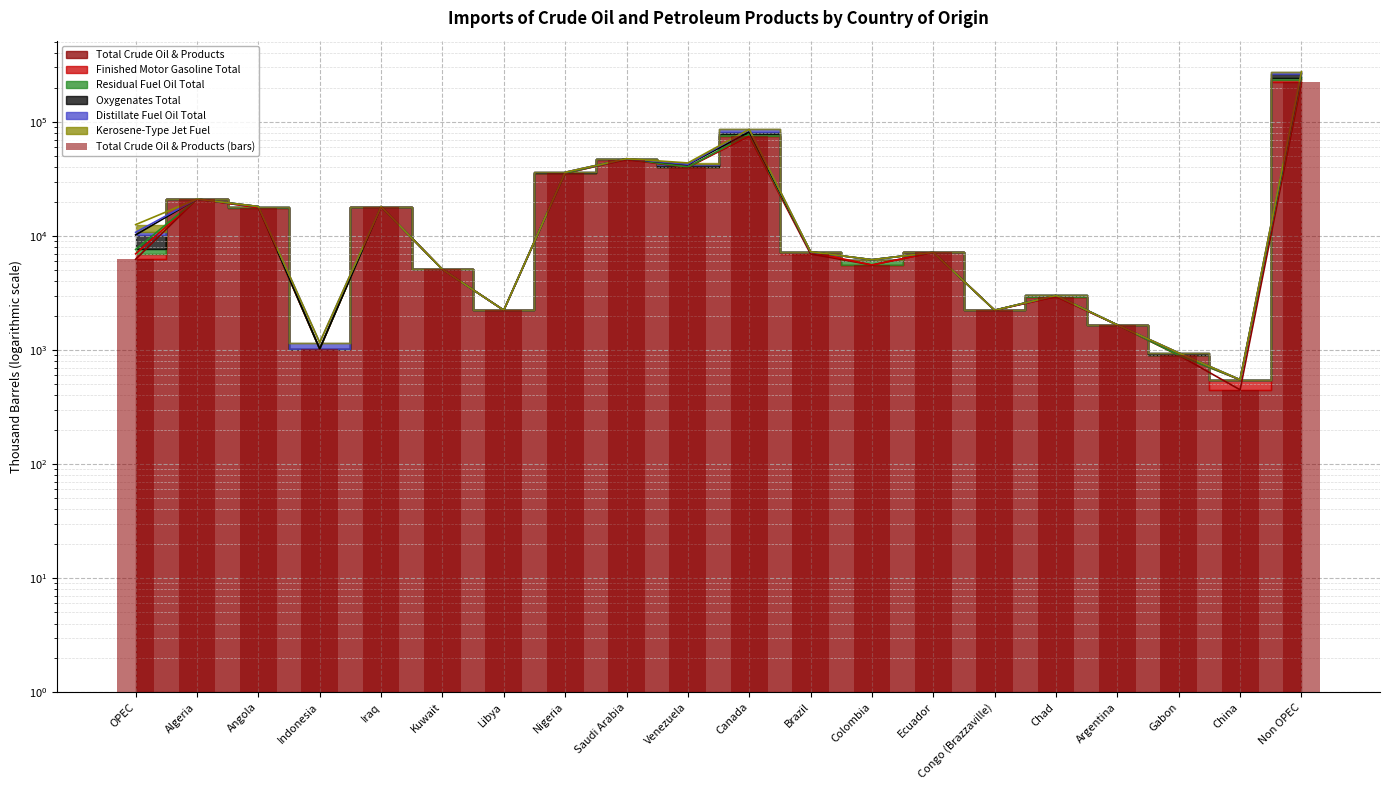

What is the label of the 10th bar from the right?

Canada